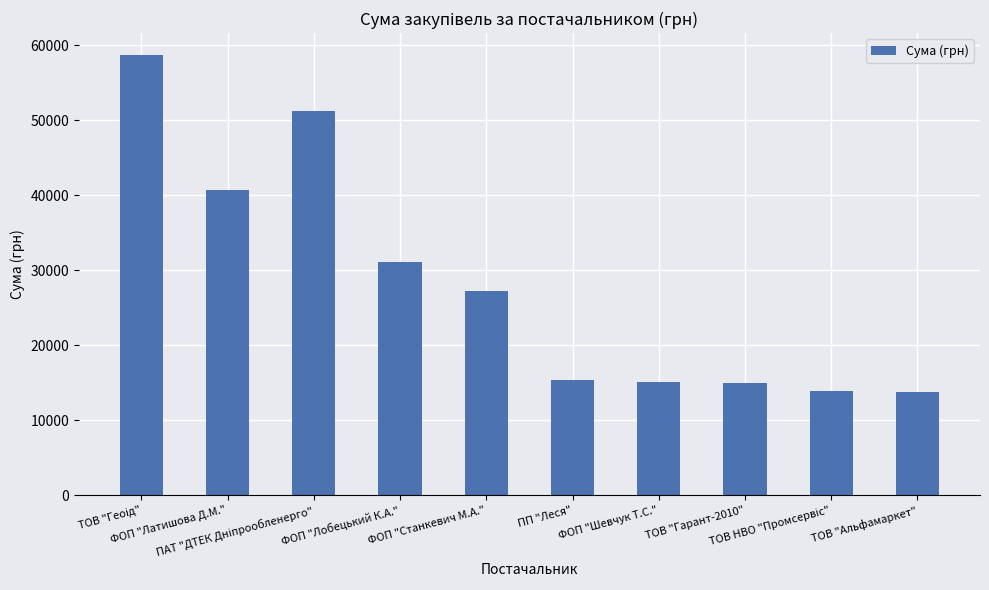

What is the value of the 8th bar from the left?

15014.8